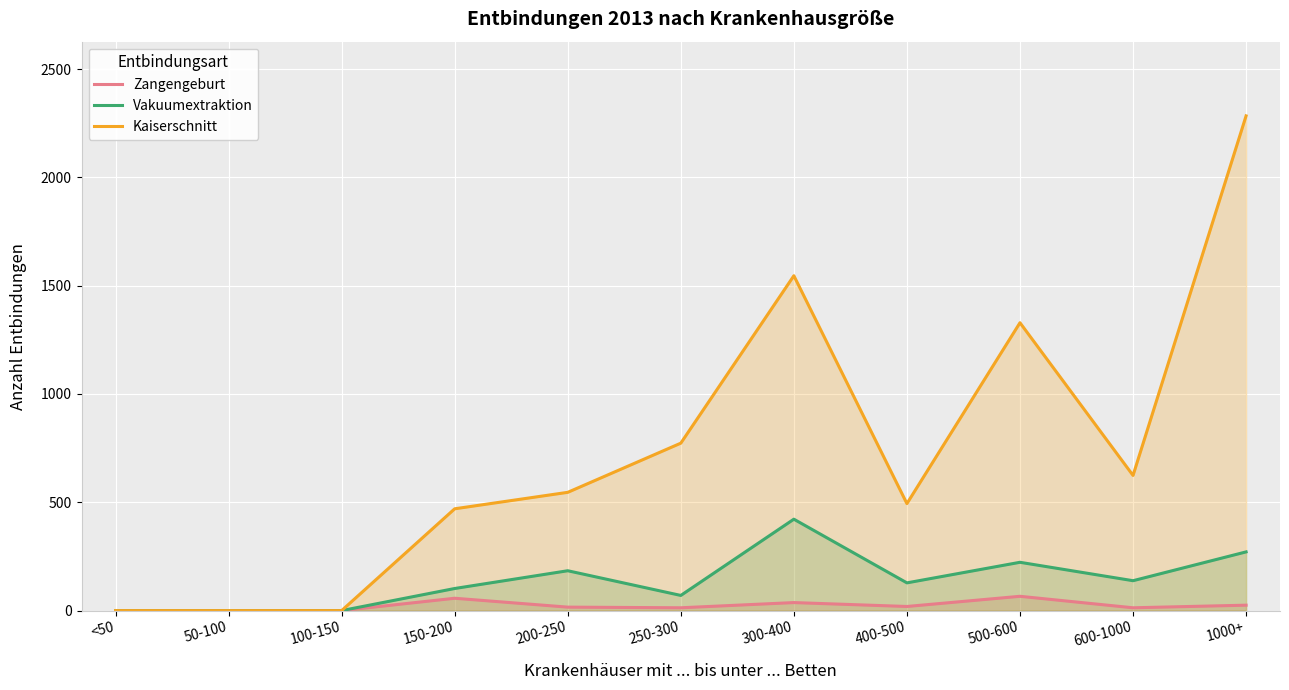

How many values in the Vakuumextraktion series are below 128?

5